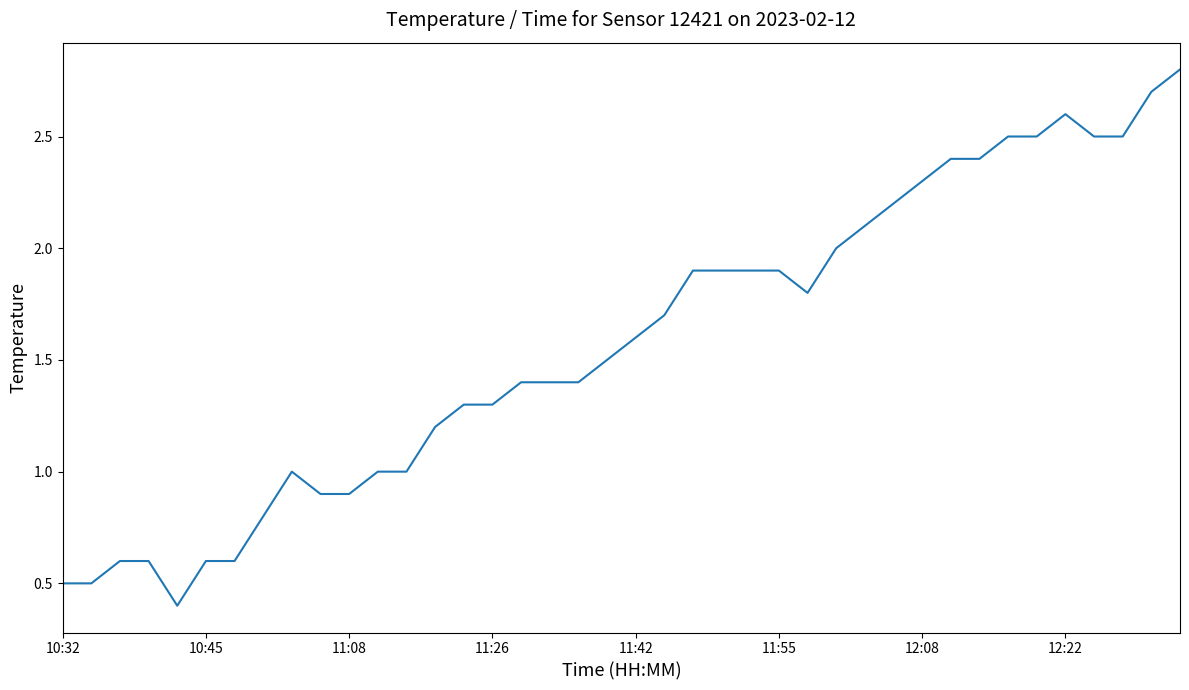

What is the greatest value displayed?

2.8